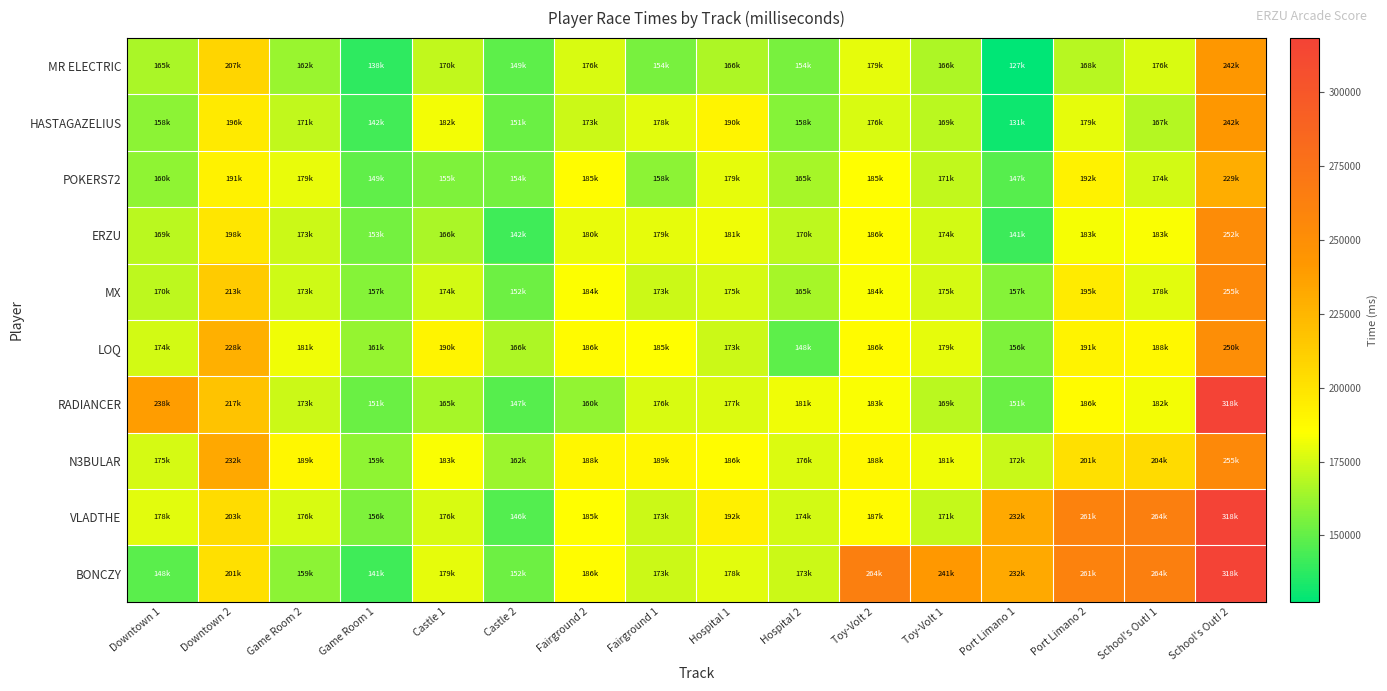

What is the total value across all series at School's Out! 2?

2684350